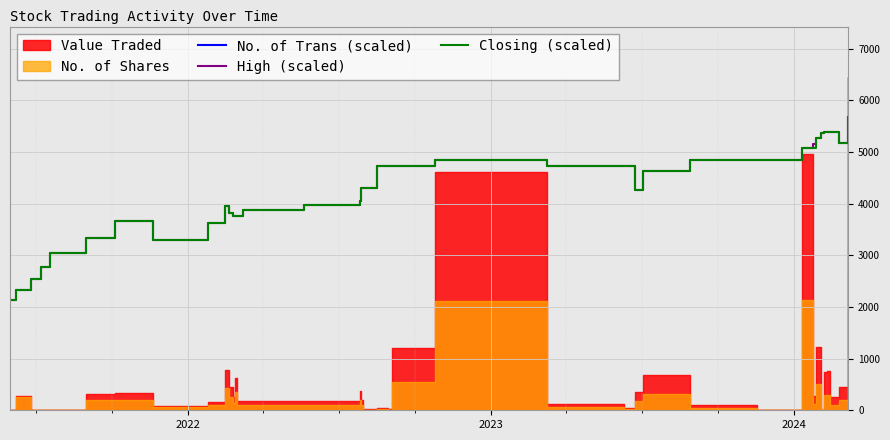

True or false: High (scaled) and Closing (scaled) cross at least once.

False